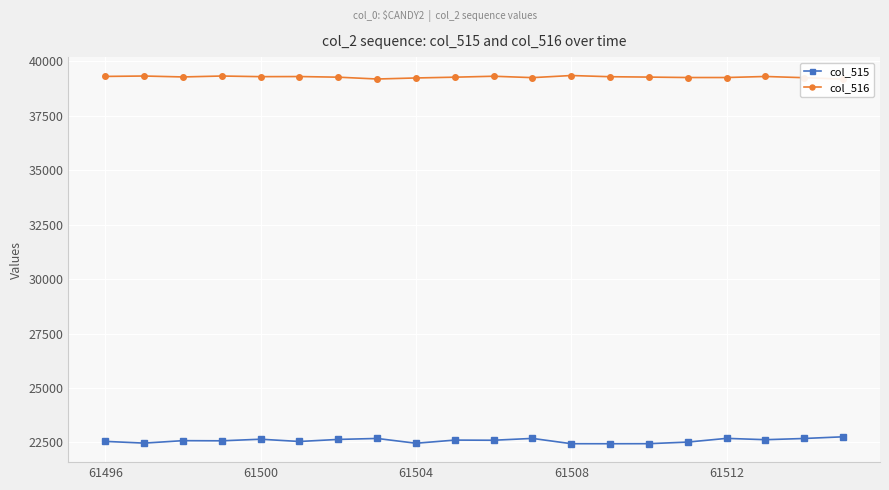

Reading right to left, what are all the values shown in this chart?

col_515: 22761	22684	22628	22689	22519	22445	22443	22444	22687	22603	22610	22465	22685	22641	22546	22650	22577	22584	22471	22551
col_516: 39172	39237	39293	39245	39245	39265	39282	39337	39240	39304	39261	39225	39177	39261	39290	39285	39314	39272	39314	39296